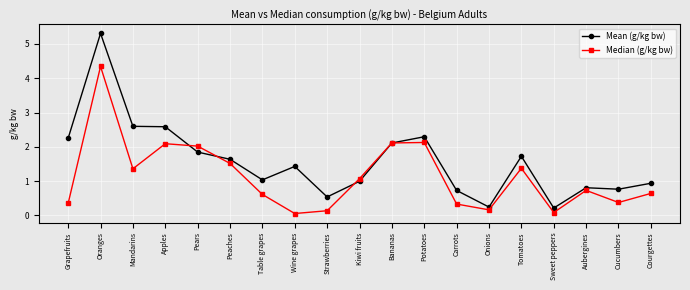

True or false: Mean (g/kg bw) has more than 2 interior local peaks.

True